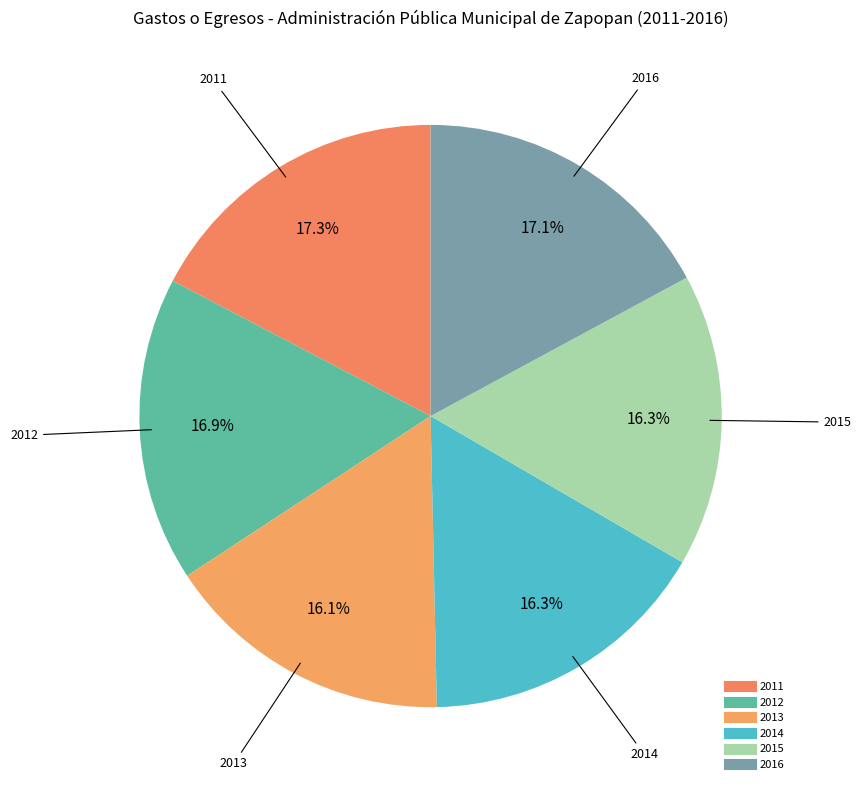

Approximately how many times larger is the value at 2013 compared to 2016?

0.9